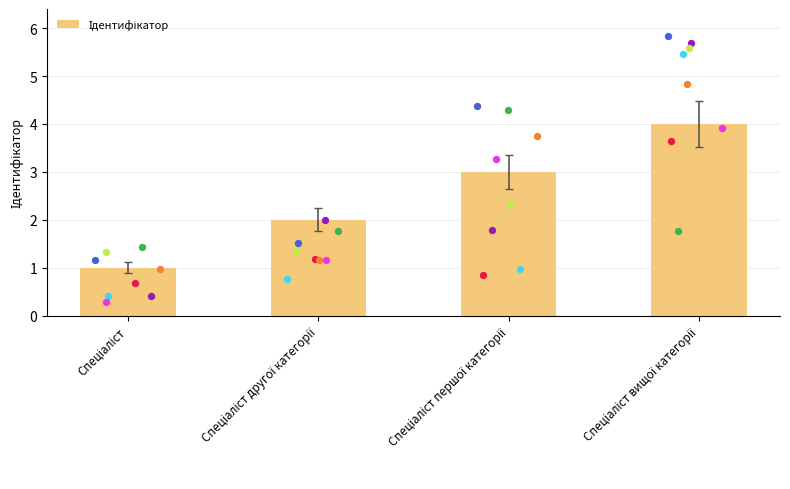

Approximately how many times larger is the value at Спеціаліст першої категорії compared to Спеціаліст?

3.0